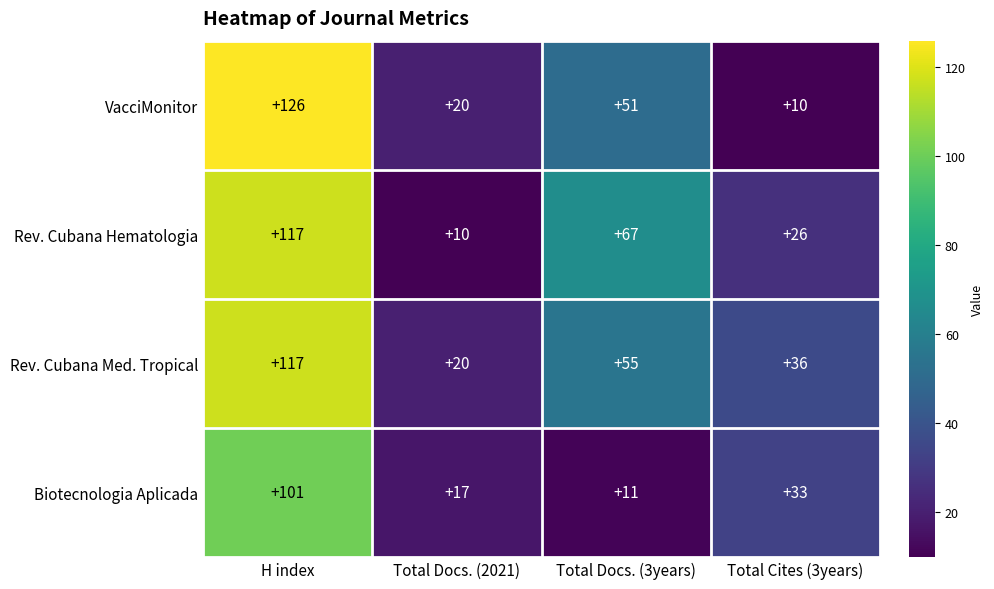

Reading right to left, what are all the values shown in this chart?

VacciMonitor: Total Cites (3years)=10	Total Docs. (3years)=51	Total Docs. (2021)=20	H index=126
Rev. Cubana Hematologia: Total Cites (3years)=26	Total Docs. (3years)=67	Total Docs. (2021)=10	H index=117
Rev. Cubana Med. Tropical: Total Cites (3years)=36	Total Docs. (3years)=55	Total Docs. (2021)=20	H index=117
Biotecnologia Aplicada: Total Cites (3years)=33	Total Docs. (3years)=11	Total Docs. (2021)=17	H index=101